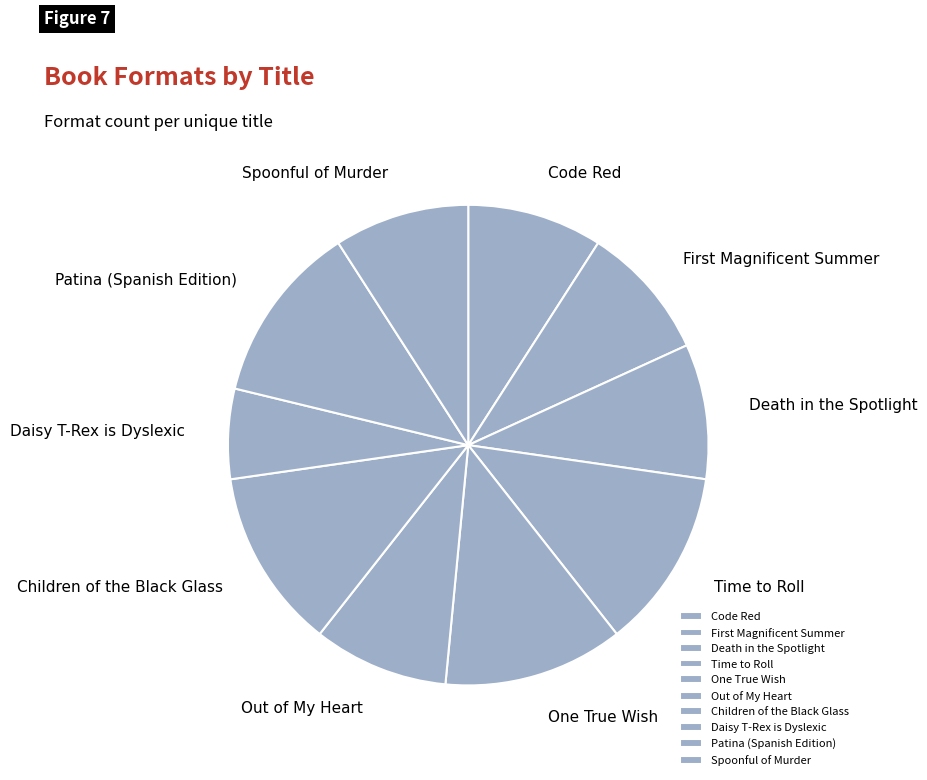

Is it true that Time to Roll is 23% of the pie?

False